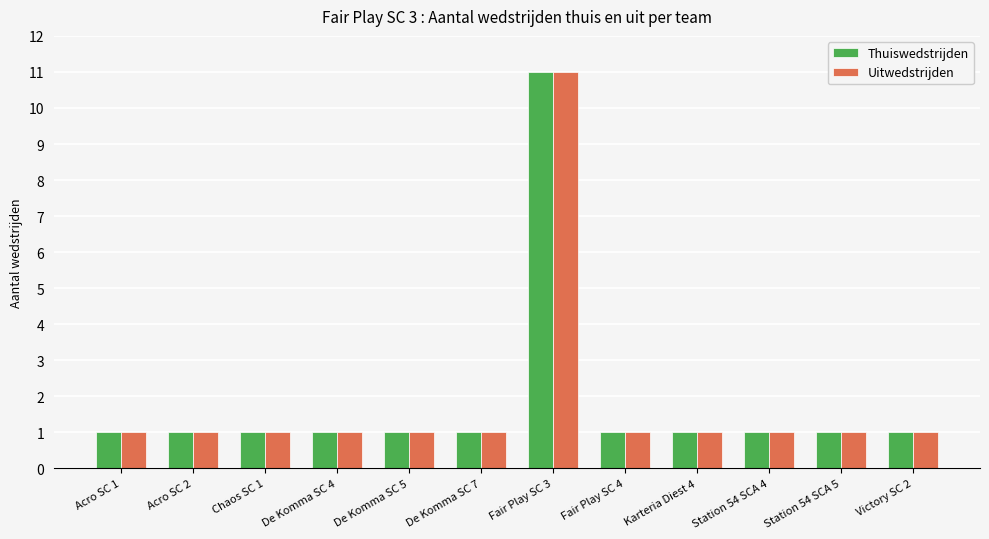

What is the difference between the maximum and minimum values in the Uitwedstrijden series?

10